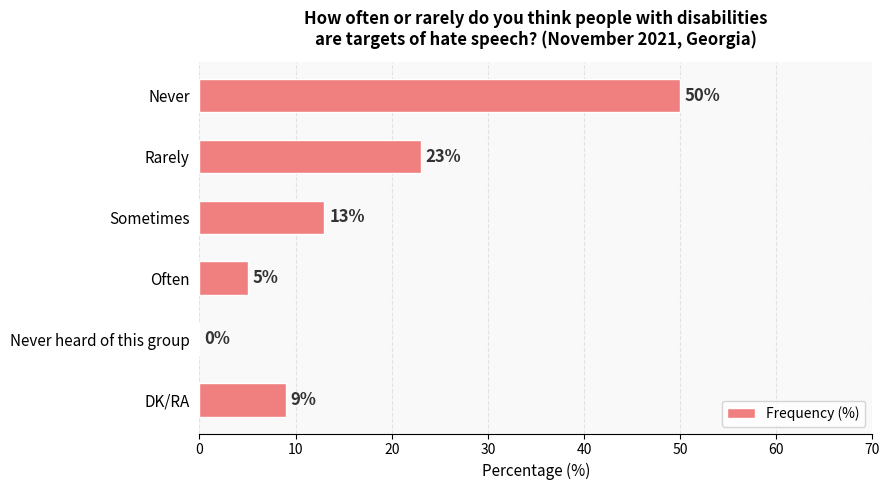

Reading top to bottom, extract all data points from this chart.

Never=50	Rarely=23	Sometimes=13	Often=5	Never heard of this group=0	DK/RA=9